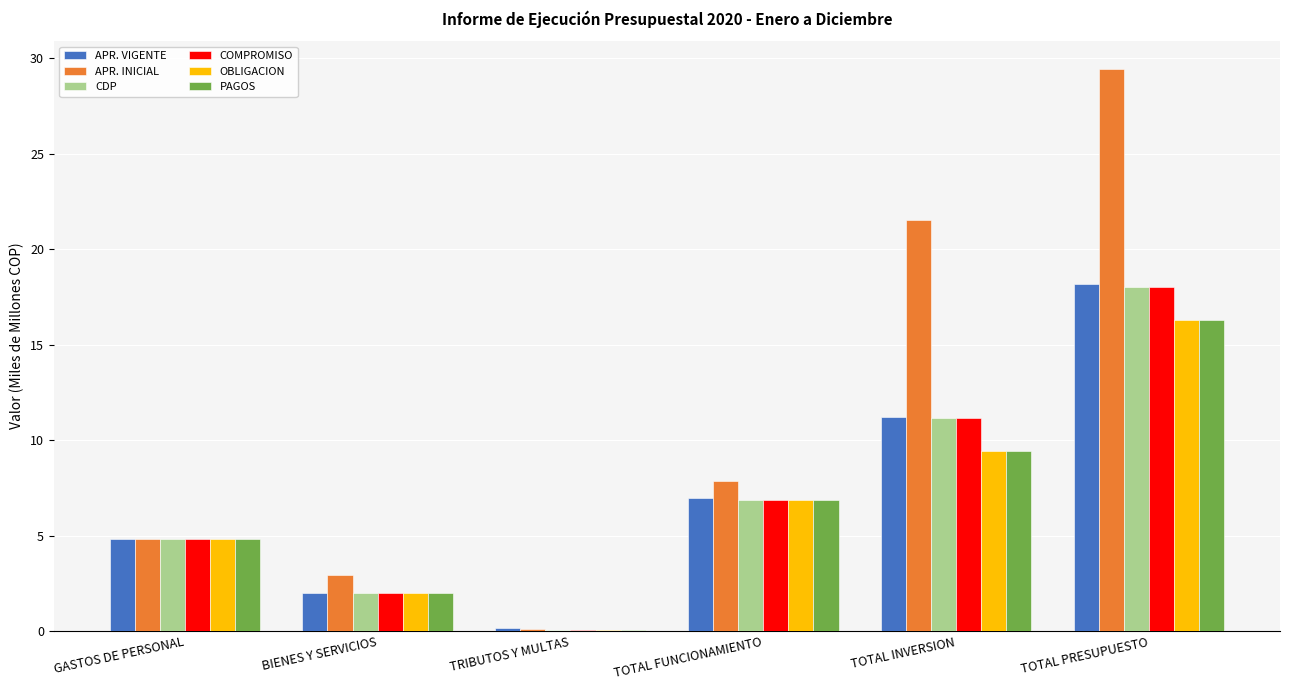

At which label is APR. INICIAL closest to 14?

TOTAL FUNCIONAMIENTO